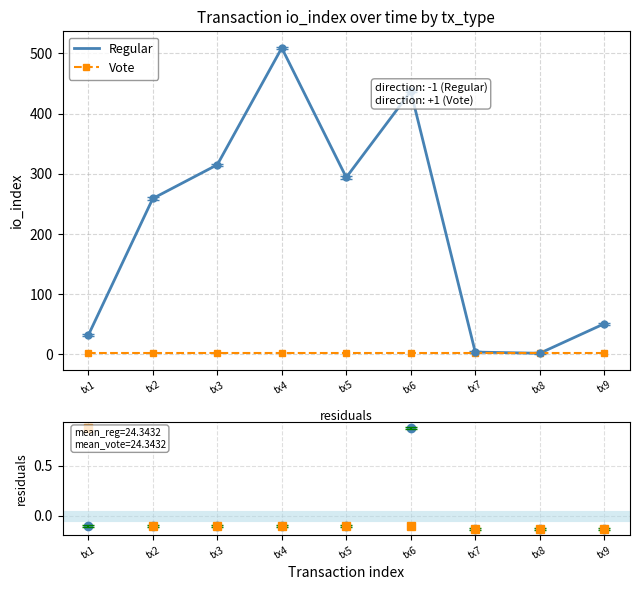

Rank the categories by Regular residuals value from highest to lowest.

tx6, tx1, tx2, tx3, tx4, tx5, tx7, tx8, tx9